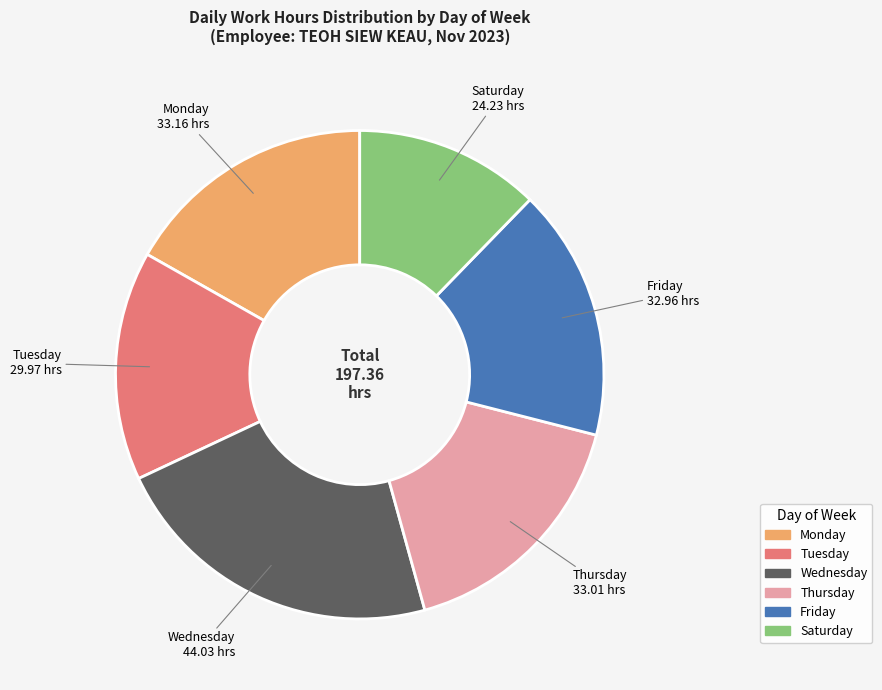

Does any single category account for the majority?

No